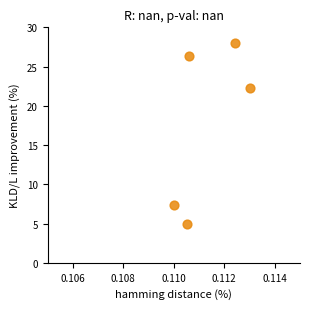

What is the average Y value?

17.8